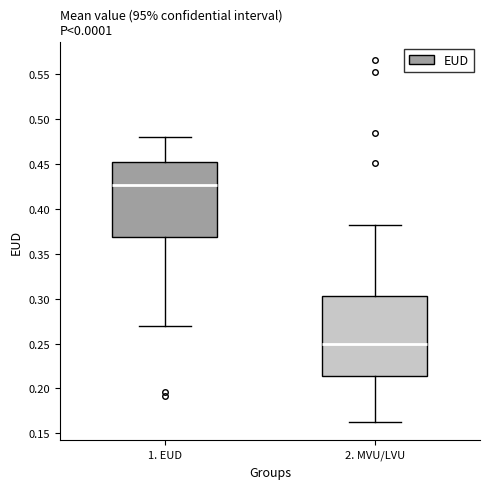

Reading left to right, read every box against the y-axis: the position of its median line, the range the box covers, and the ends of its whiskers. The values are not printed on the chart, so give them approximately, as read against the axis.

1. EUD: median 0.425, box 0.370 to 0.450, whiskers 0.270 to 0.480
2. MVU/LVU: median 0.250, box 0.215 to 0.305, whiskers 0.165 to 0.380